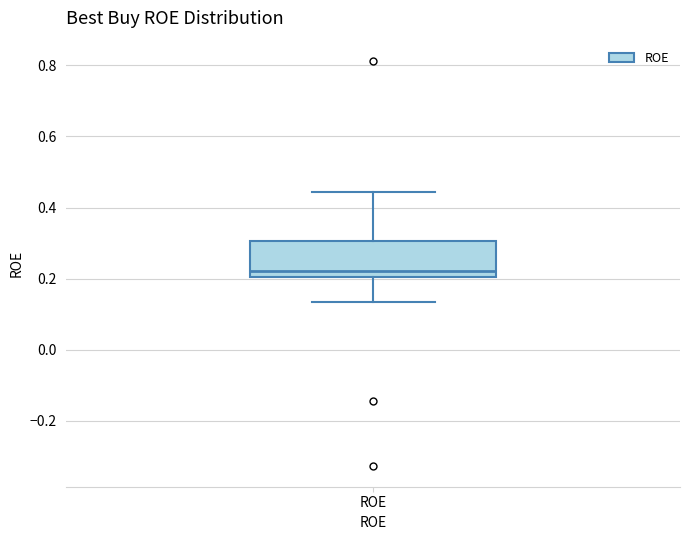

Transcribe this box plot: give where the median line is, the range the box spans, and where the two whiskers end, as read against the y-axis. The values are not printed on the chart, so give them approximately, as read against the axis.

median 0.22, box 0.20 to 0.30, whiskers 0.14 to 0.44